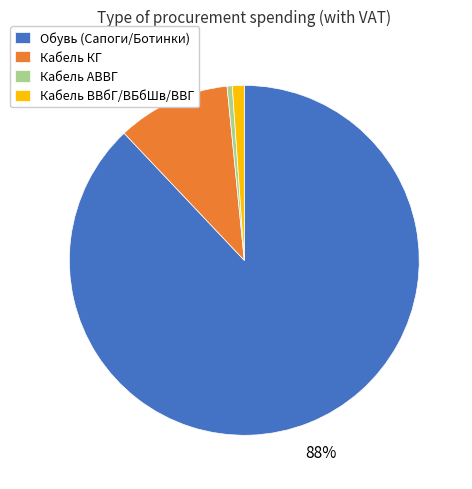

Rank the categories by value from lowest to highest.

Кабель АВВГ, Кабель ВВбГ/ВБбШв/ВВГ, Кабель КГ, Обувь (Сапоги/Ботинки)